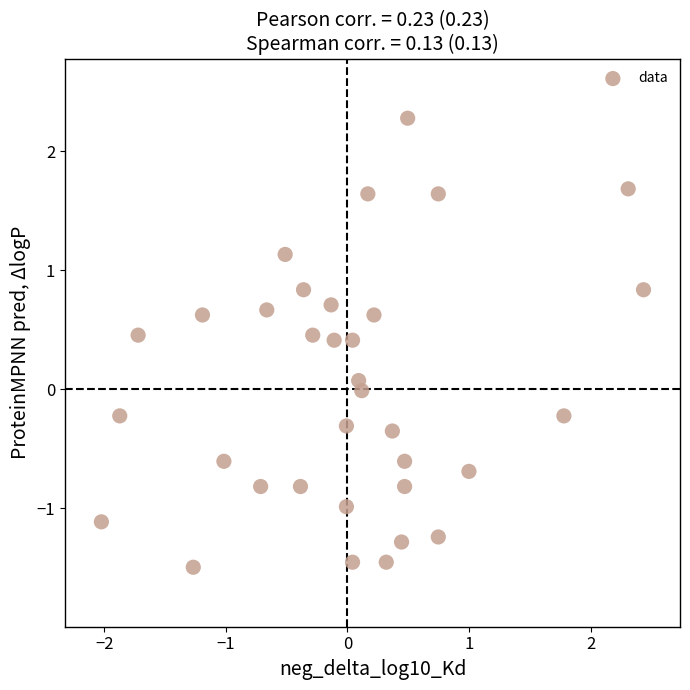

What is the range of Y values (max minus min)?

3.8